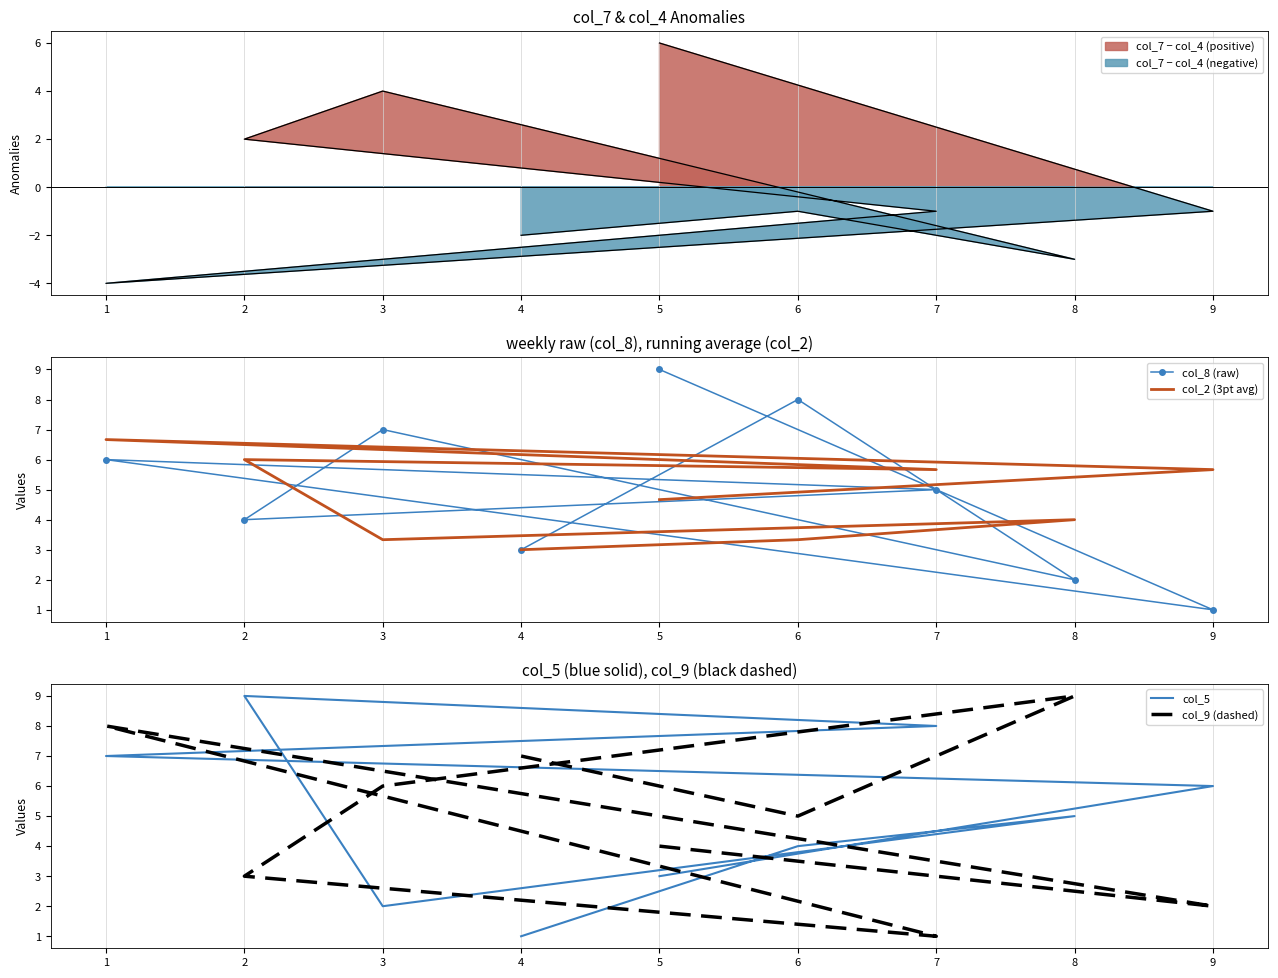

The col_8 (raw) series shows 1.8 at 3. True or false?

False